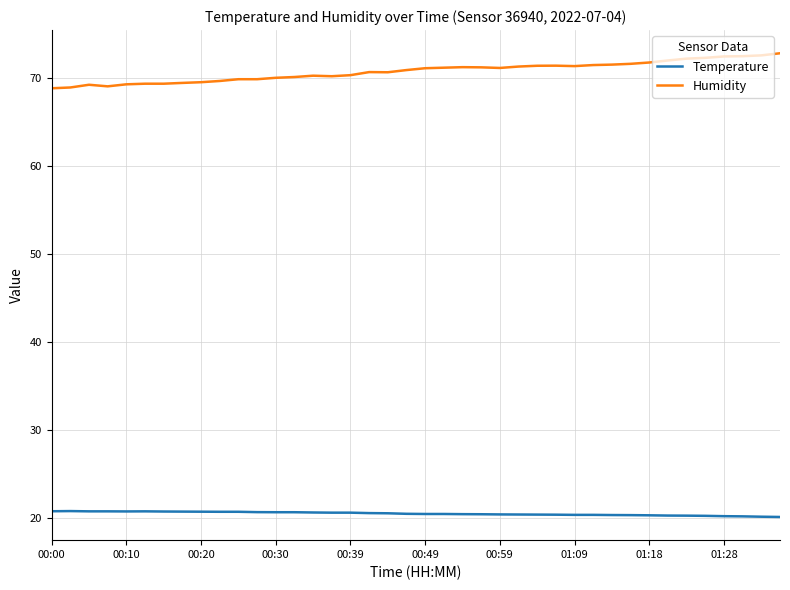

Which series has the largest range (max minus min)?

Humidity